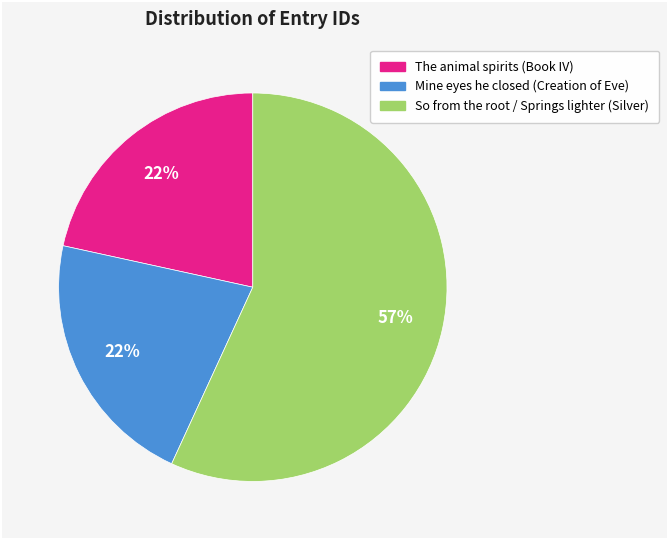

Is it true that So from the root / Springs lighter (Silver) is 57% of the pie?

True